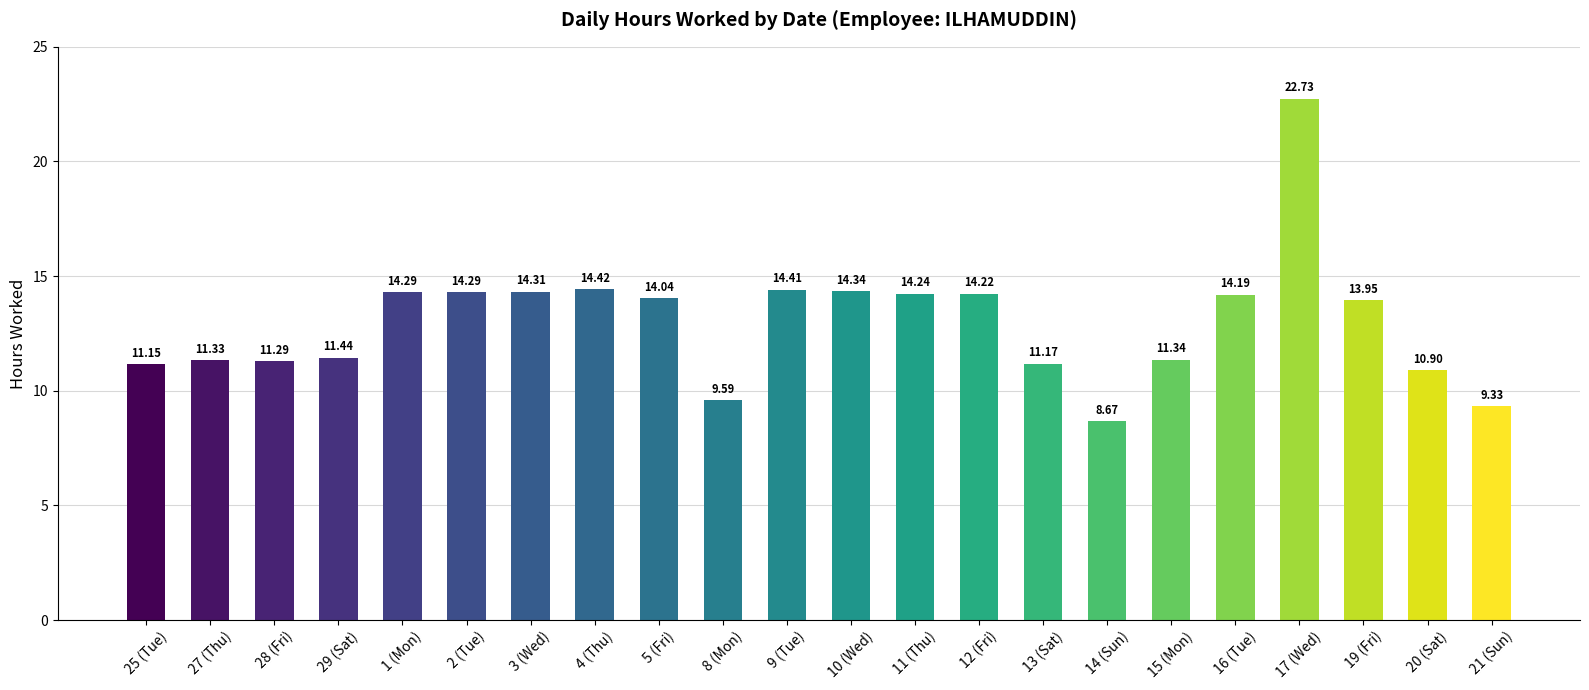

Which label corresponds to the largest value in the chart?

17 (Wed)